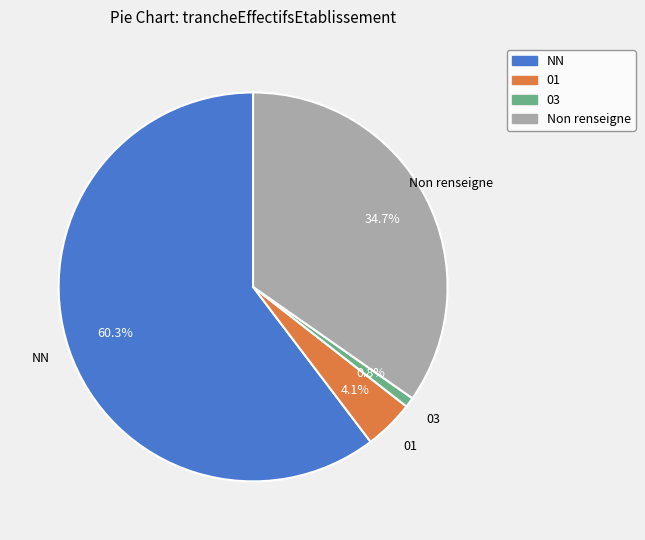

What is the smallest slice in the pie chart?

03